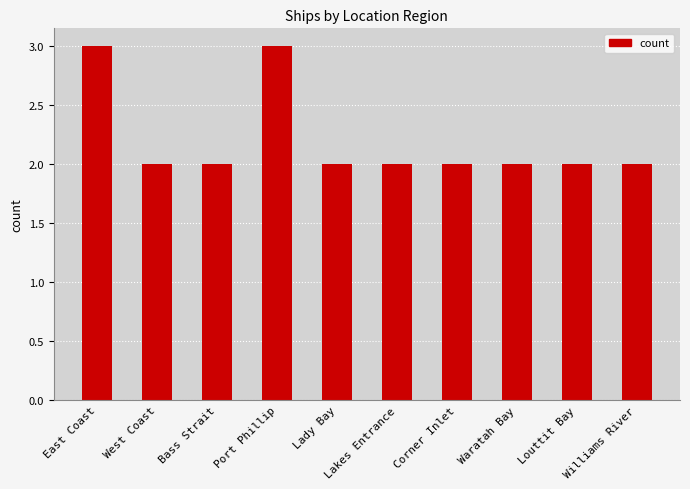

Count the values in the range 2 to 3.

10